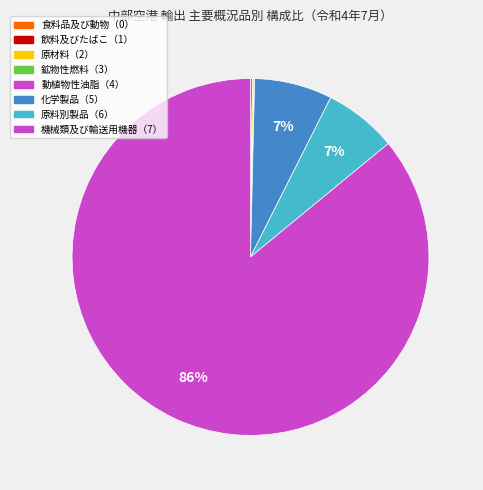

What portion of the pie excludes 原料別製品（6）?

93.4%